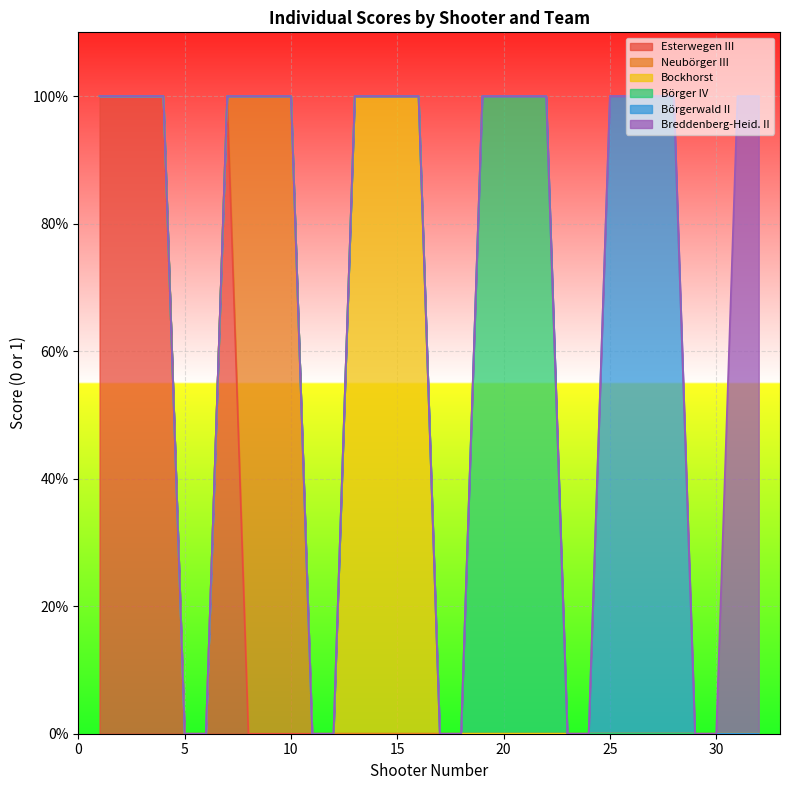

Does the chart display data point markers on the line(s)?

No